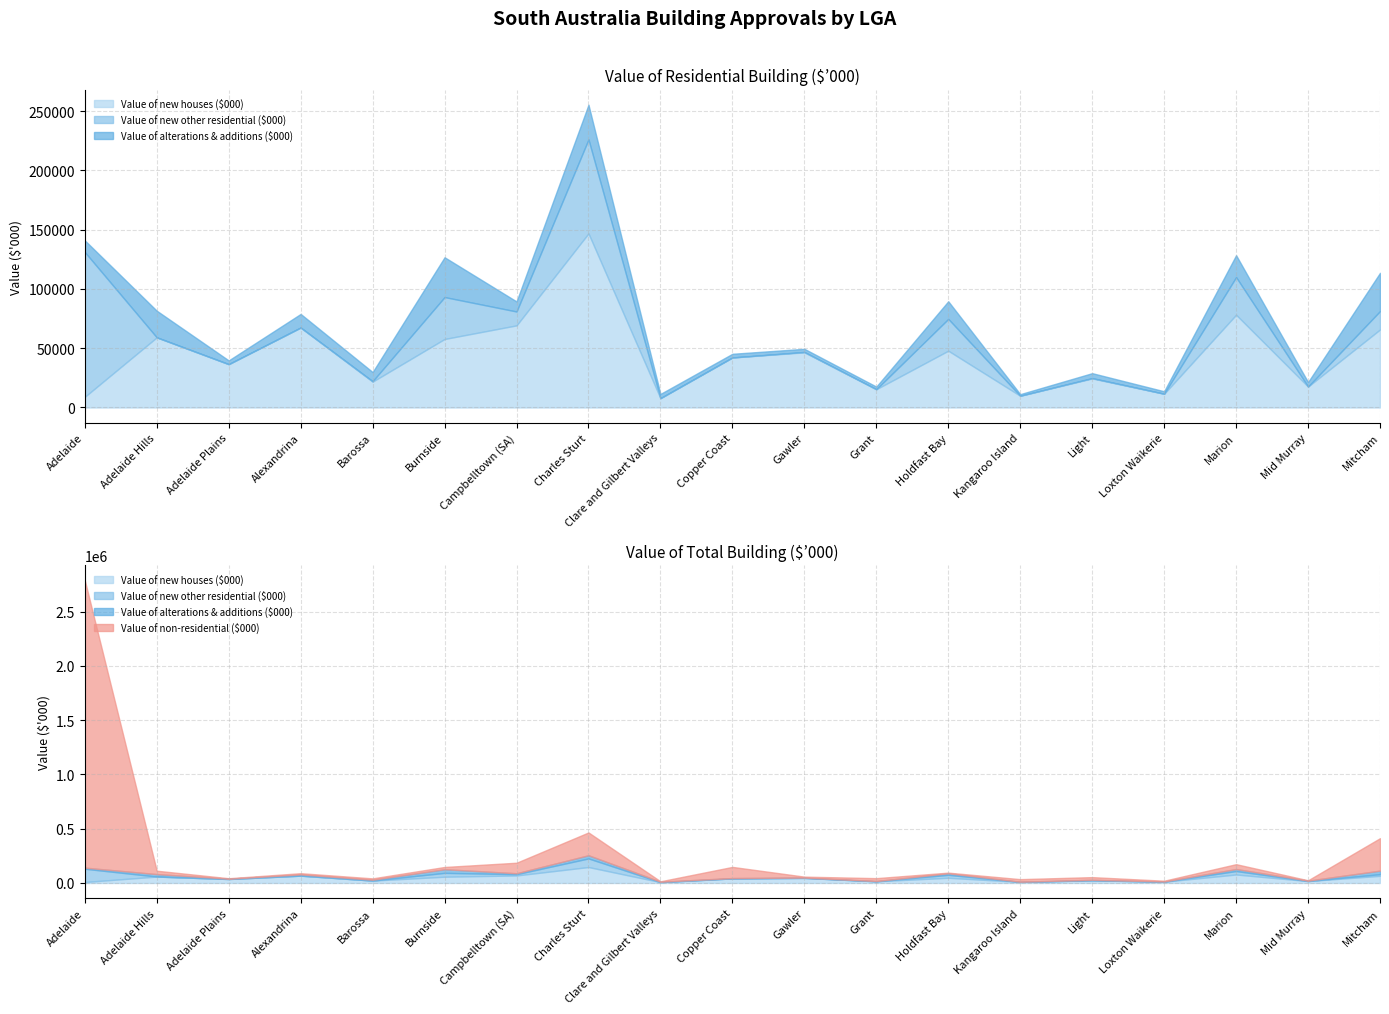

How many data points in Value of new houses ($000) are less than 42157?

9